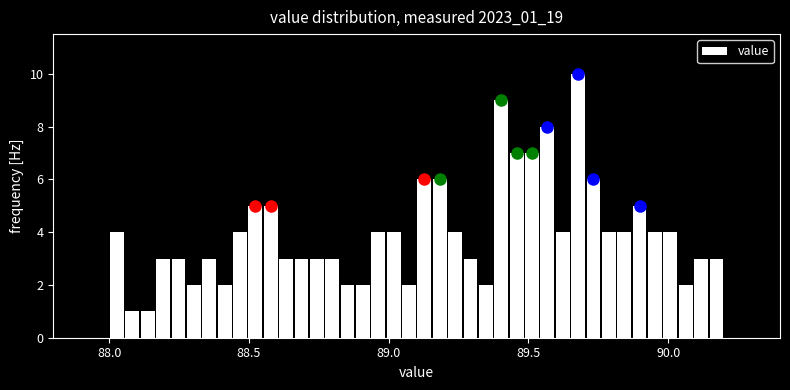

Around what value on the x-axis is the tallest bar? Give the approximate position of its centre, as read against the axis.

89.70